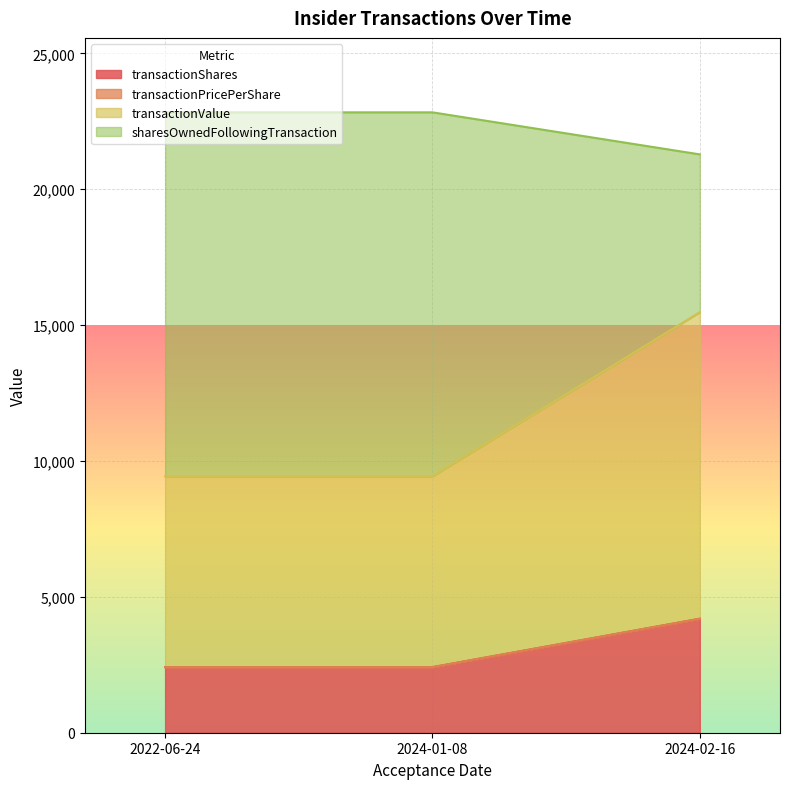

Which category has the highest value in the transactionShares series?

2024-02-16